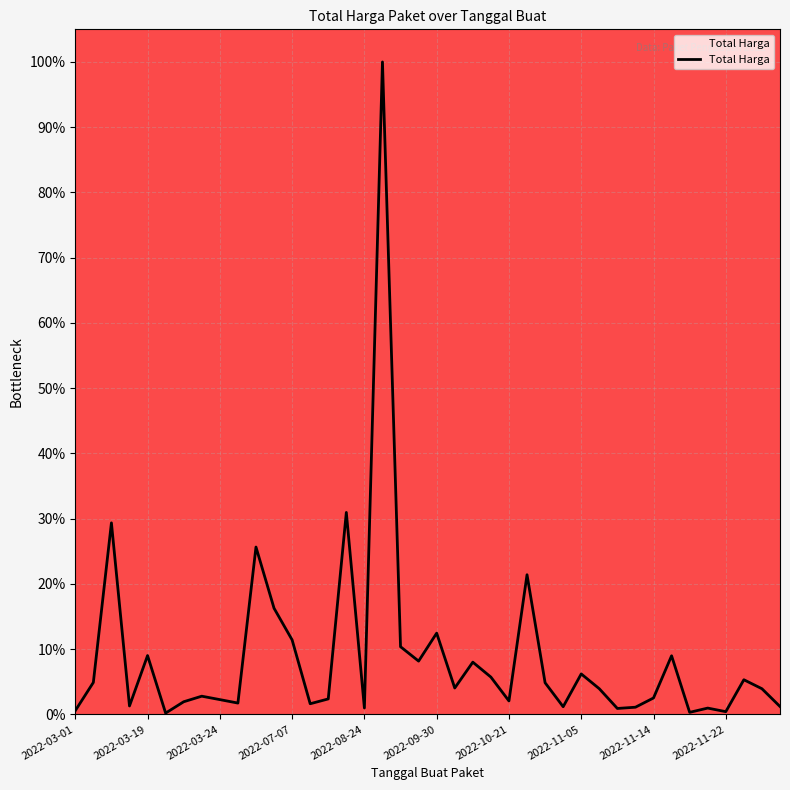

What is the greatest value displayed?

100.0